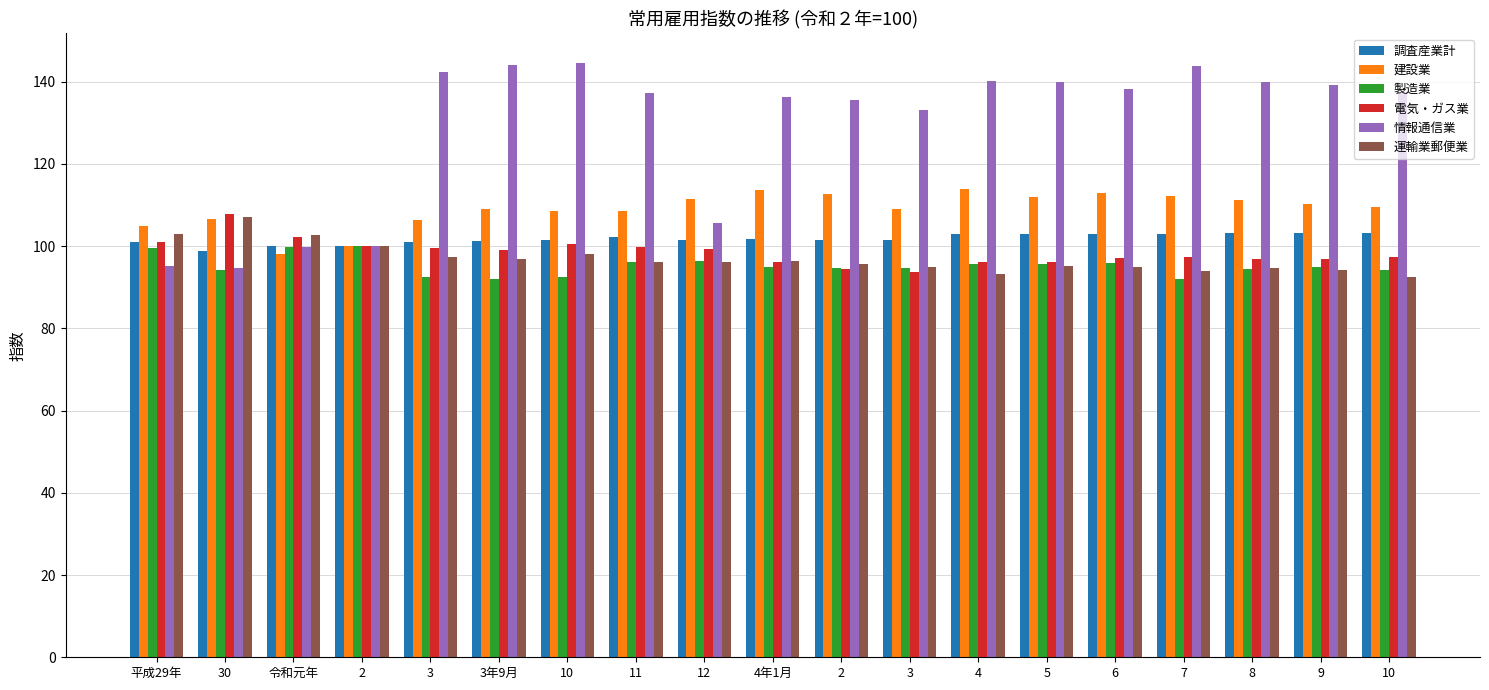

What is the difference between the maximum and minimum values in the 情報通信業 series?

49.8